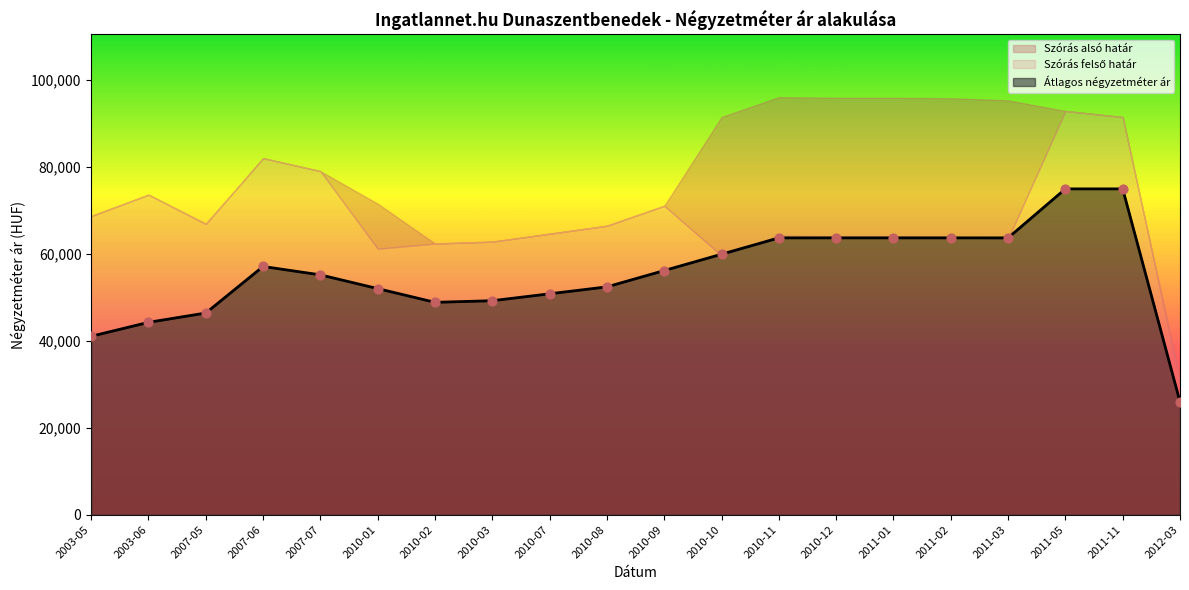

At which category is the sum across all series the highest?

2011-05